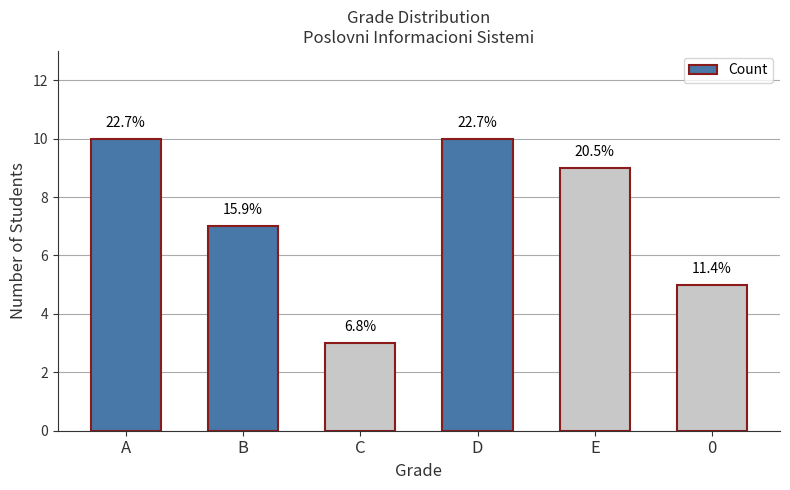

Which label corresponds to the largest value in the chart?

A